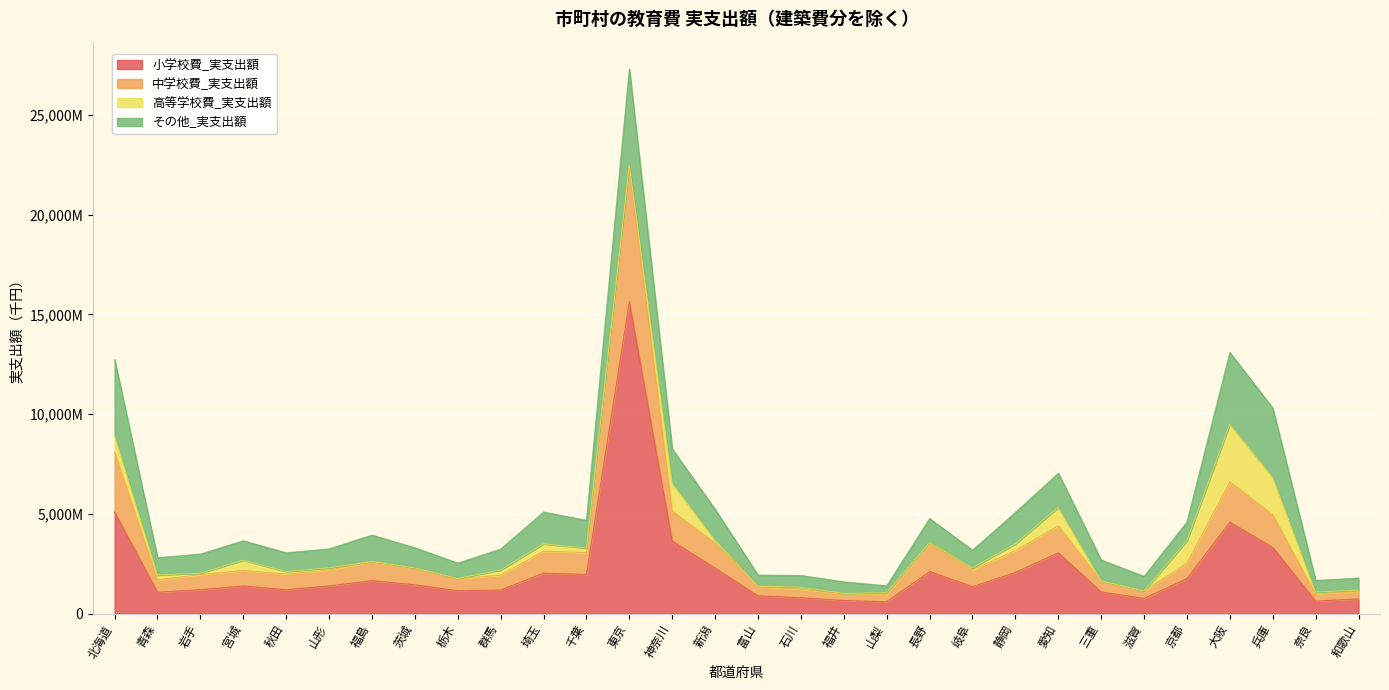

What are all the series names shown in the legend?

小学校費_実支出額, 中学校費_実支出額, 高等学校費_実支出額, その他_実支出額